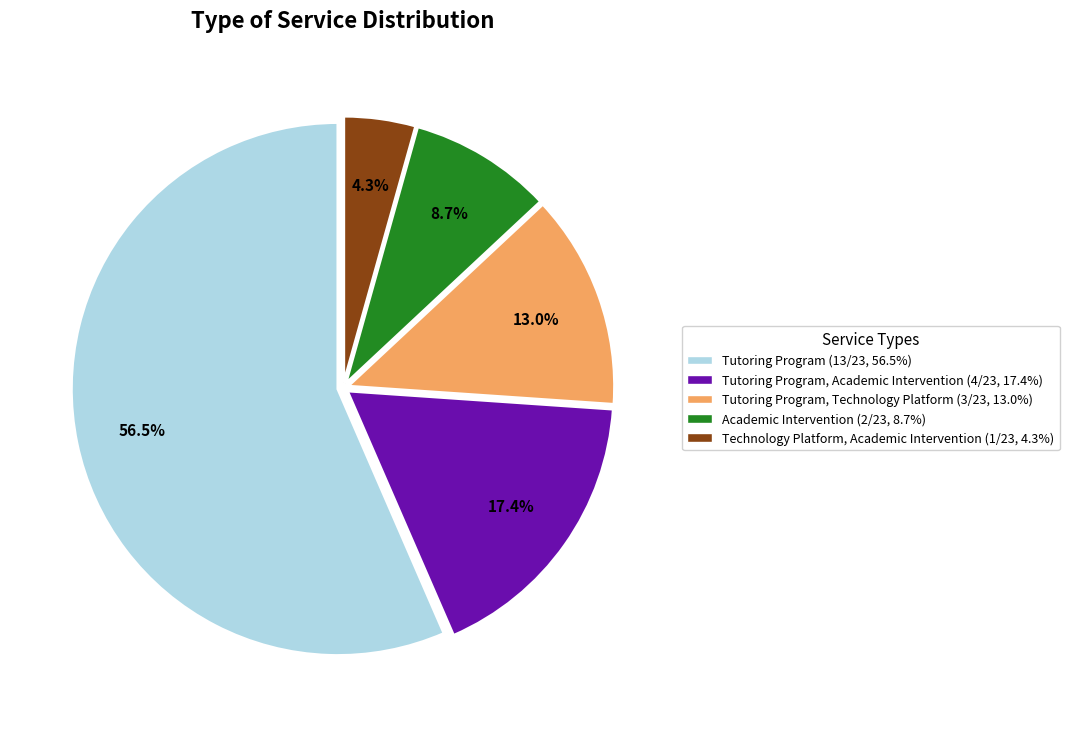

Does any single category account for the majority?

Yes